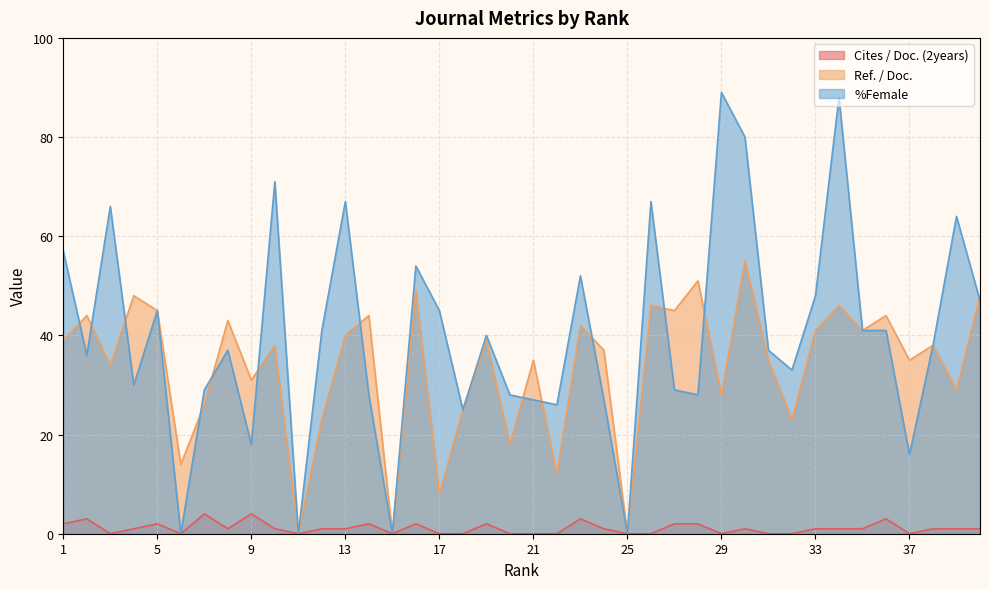

What is the sum of all %Female values?

1595